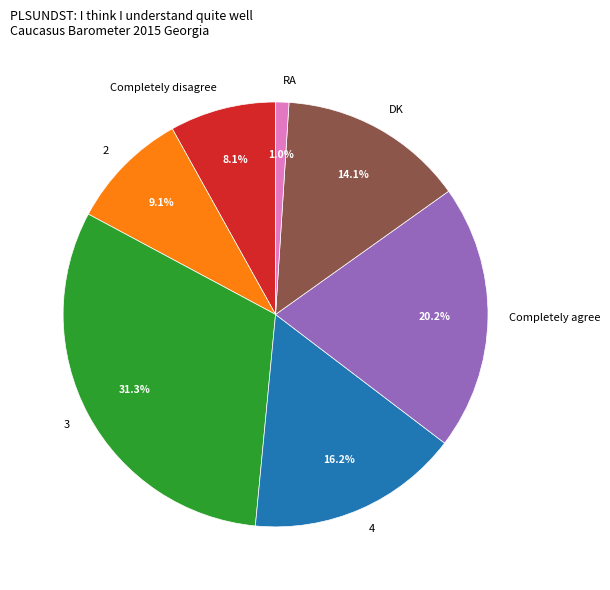

Approximately how many times larger is the value at 2 compared to 3?

0.3